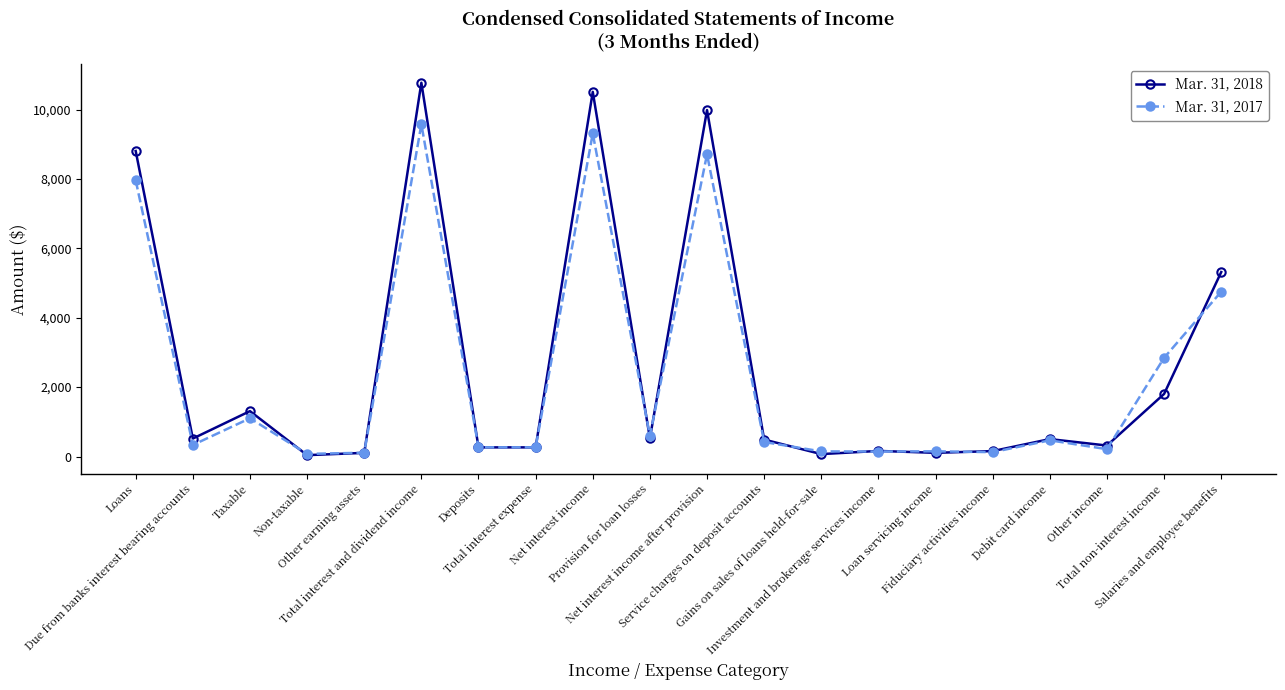

How many categories are shown in the chart?

20